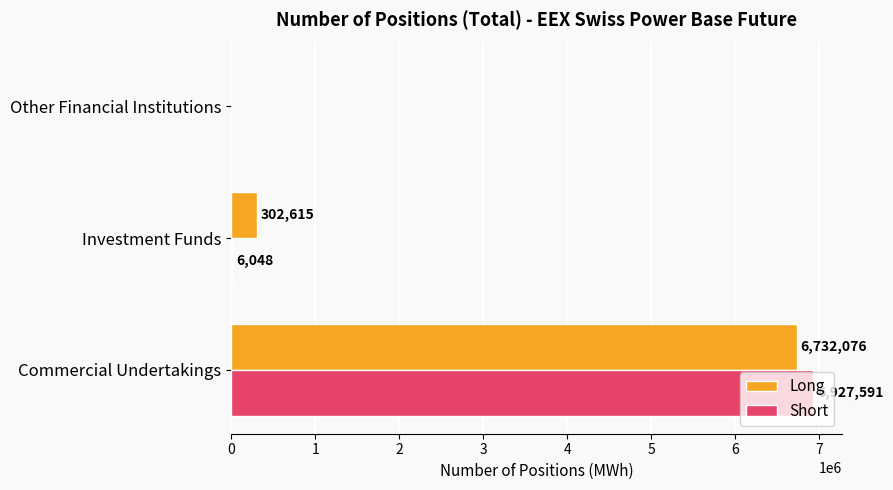

What is the sum of the Long values at Investment Funds and Commercial Undertakings?

7034691